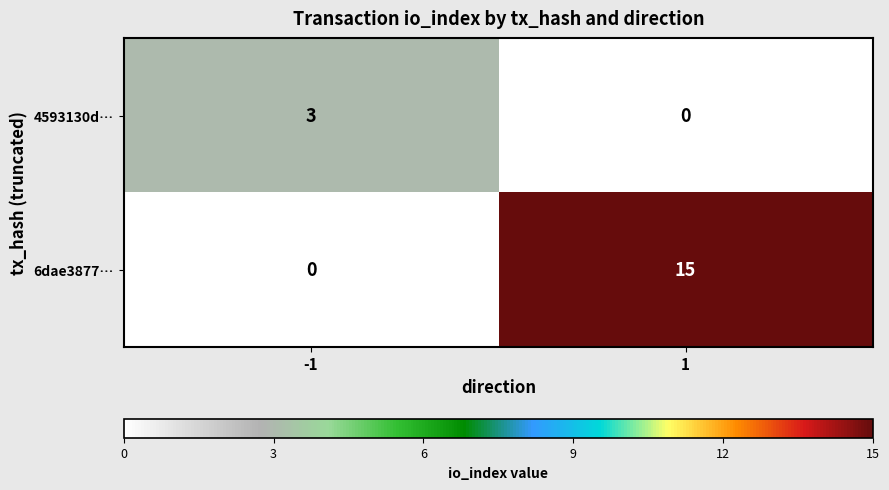

Reading left to right, list all the values displayed in this chart.

4593130d…: 3	0
6dae3877…: 0	15